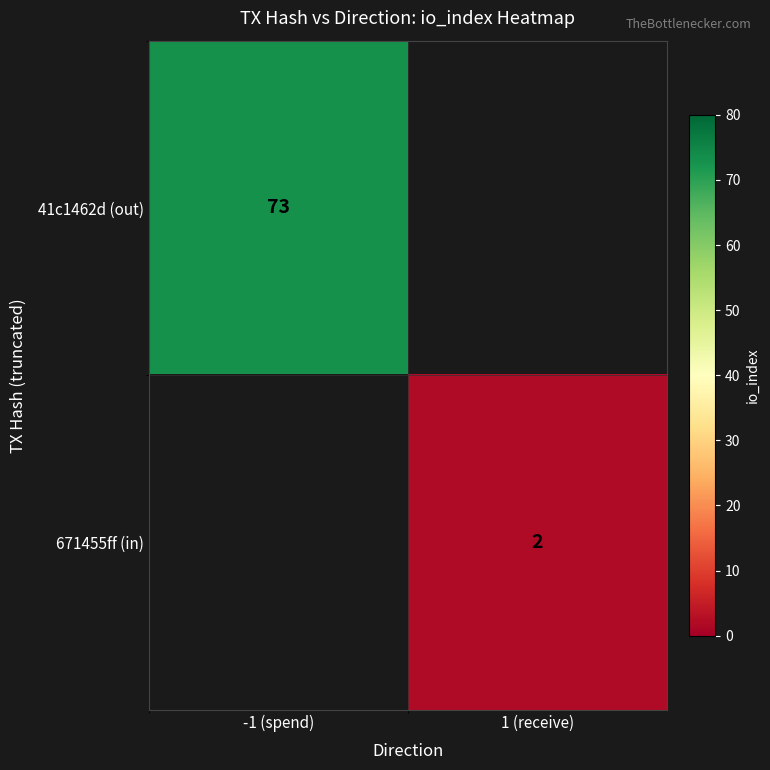

The 41c1462d (out) series shows 47 at -1 (spend). True or false?

False